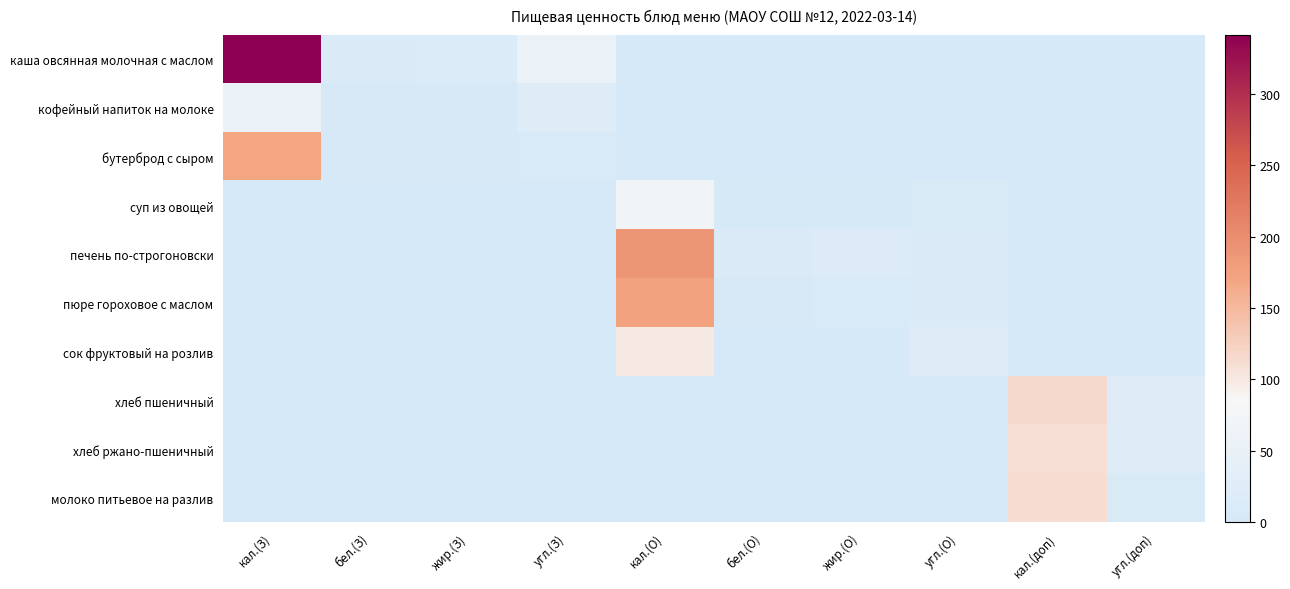

Which series has the largest range (max minus min)?

каша овсянная молочная с маслом